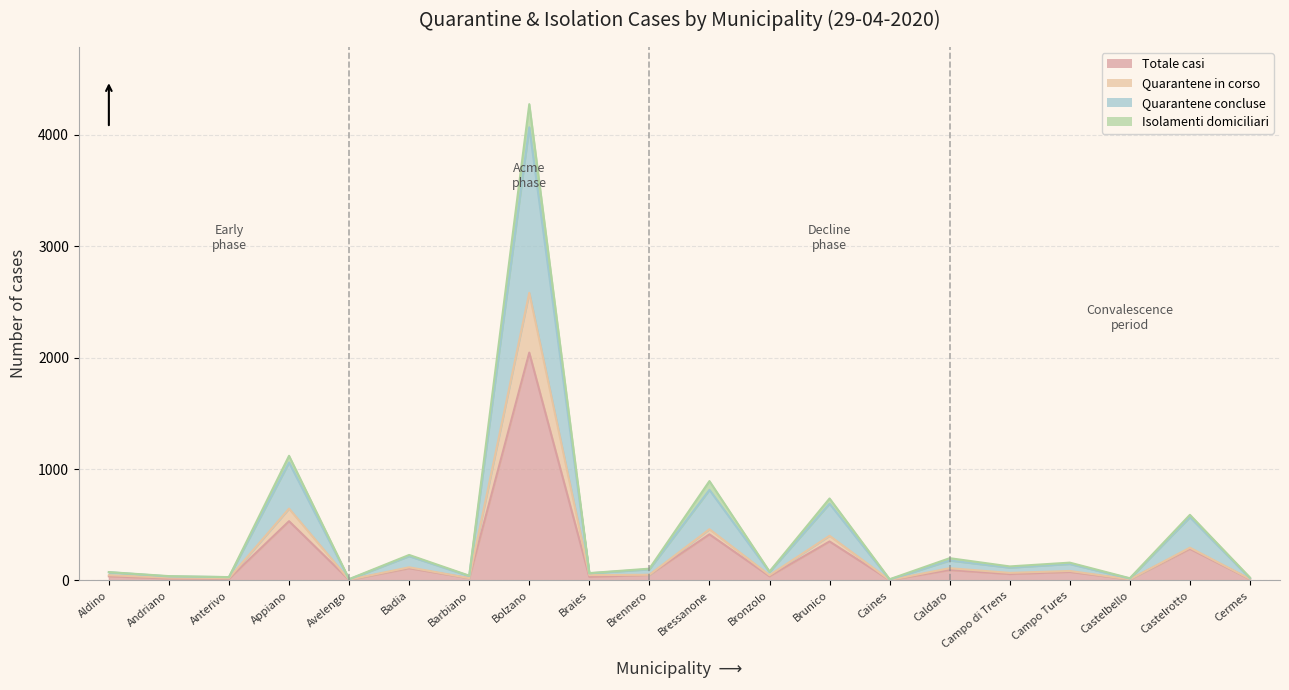

What is the maximum value for Totale casi?

2045